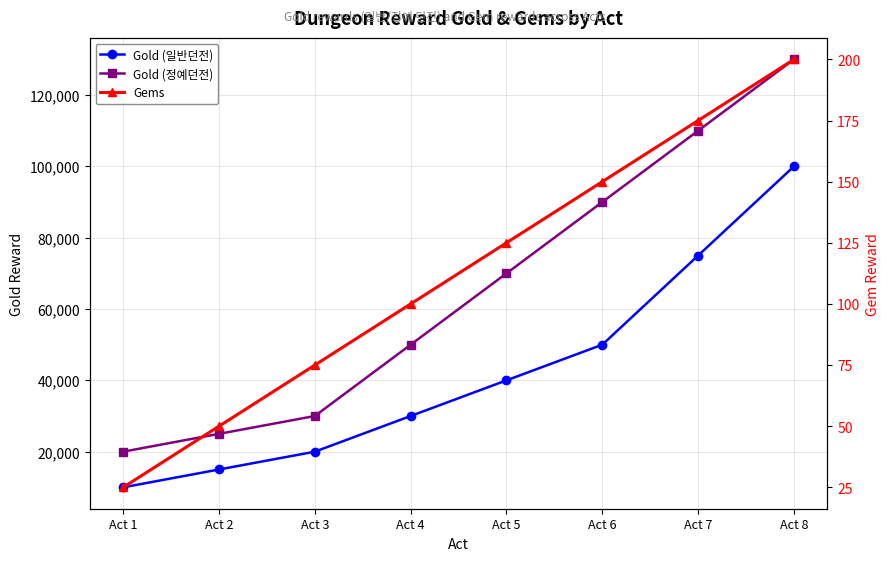

Which series has the widest spread of values?

Gold (정예던전)